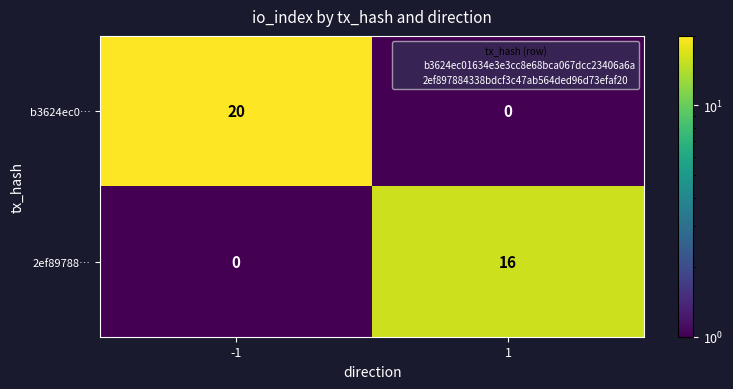

Which series changed the most between -1 and 1?

b3624ec0…